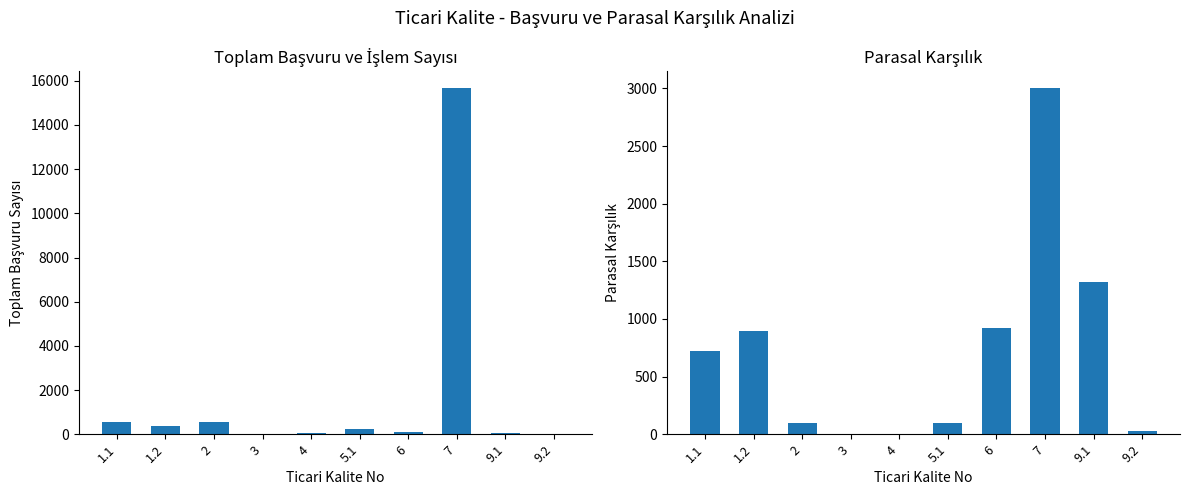

What is the label of the 5th bar from the right?

5.1